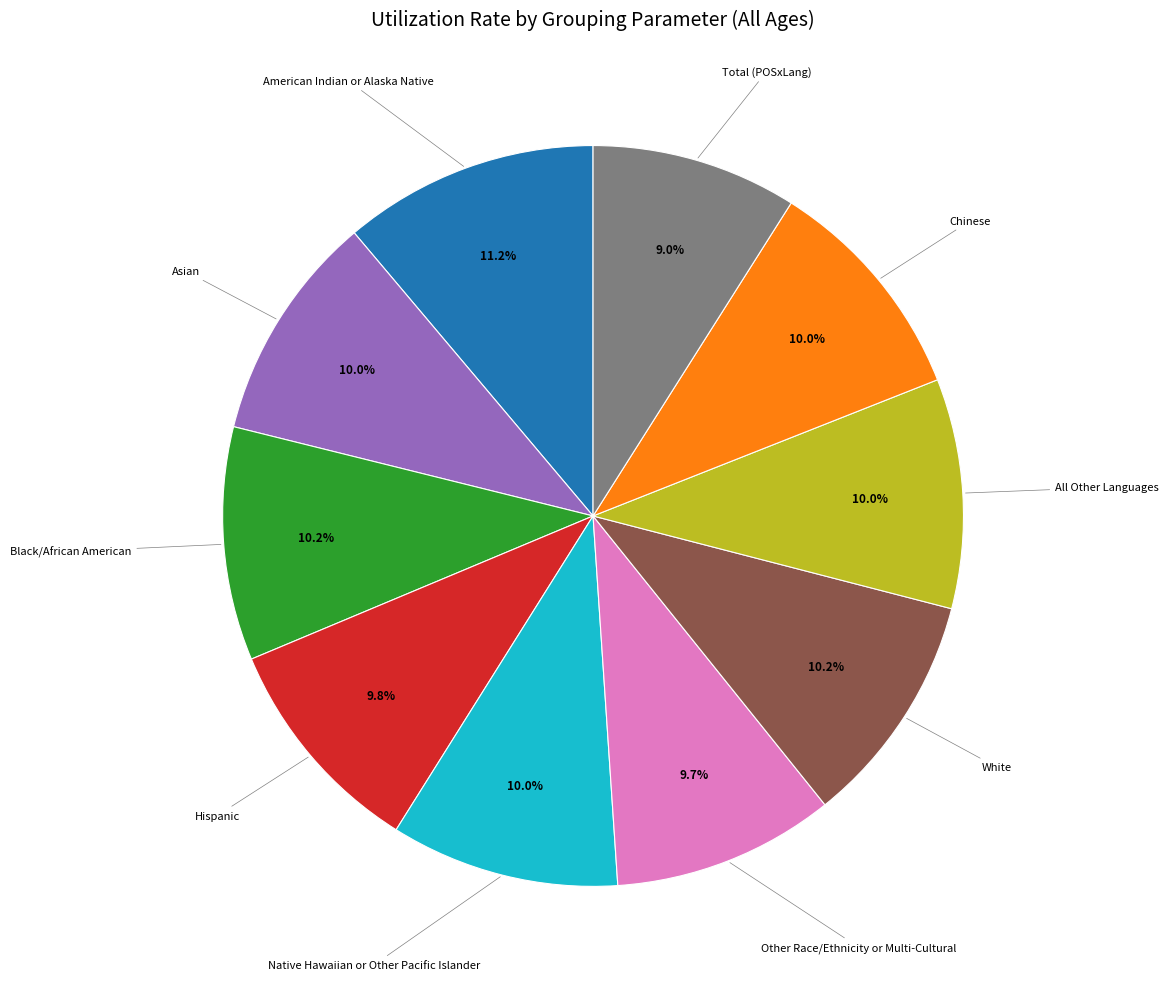

Is there a majority slice in this chart?

No